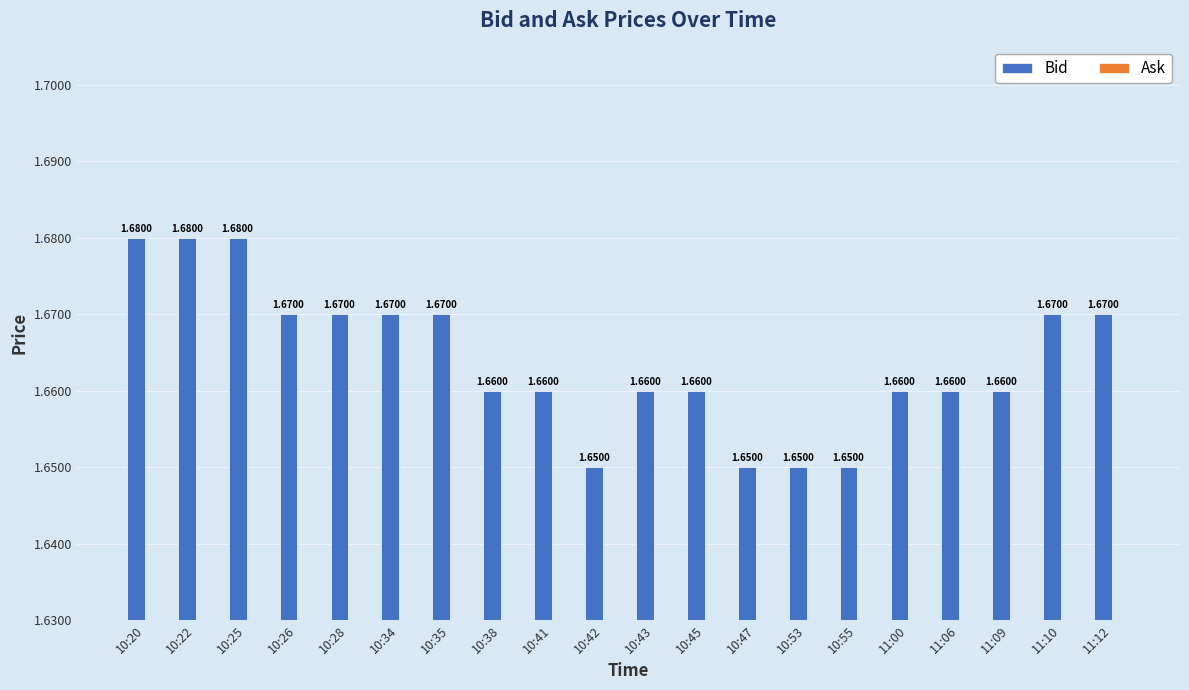

Between 11:10 and 10:22, which is larger?

10:22